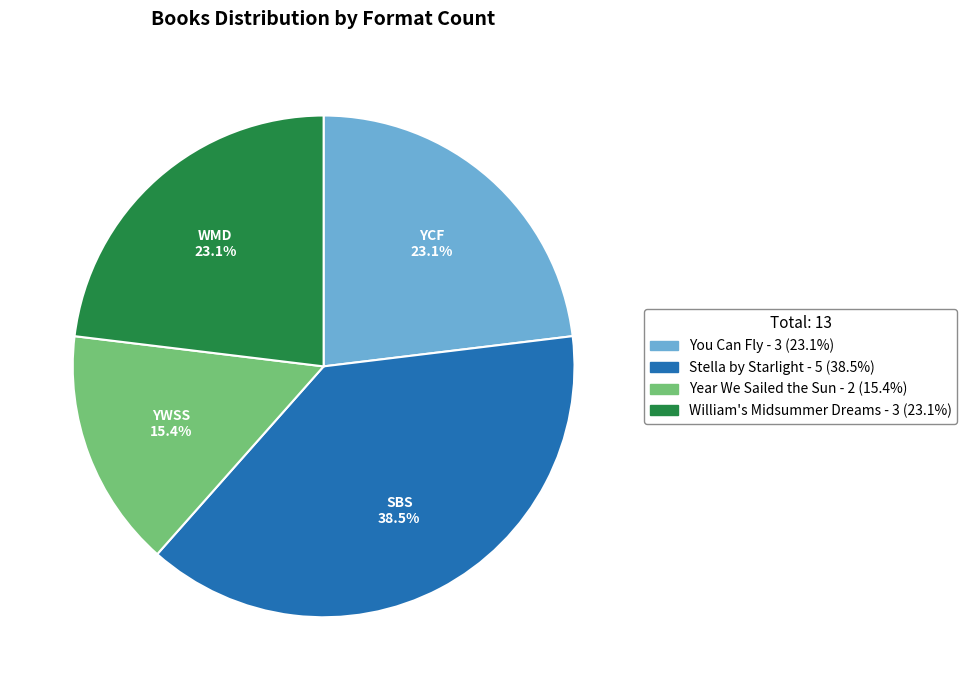

To the nearest percent, what is the combined percentage of William's Midsummer Dreams and Year We Sailed the Sun?

38%